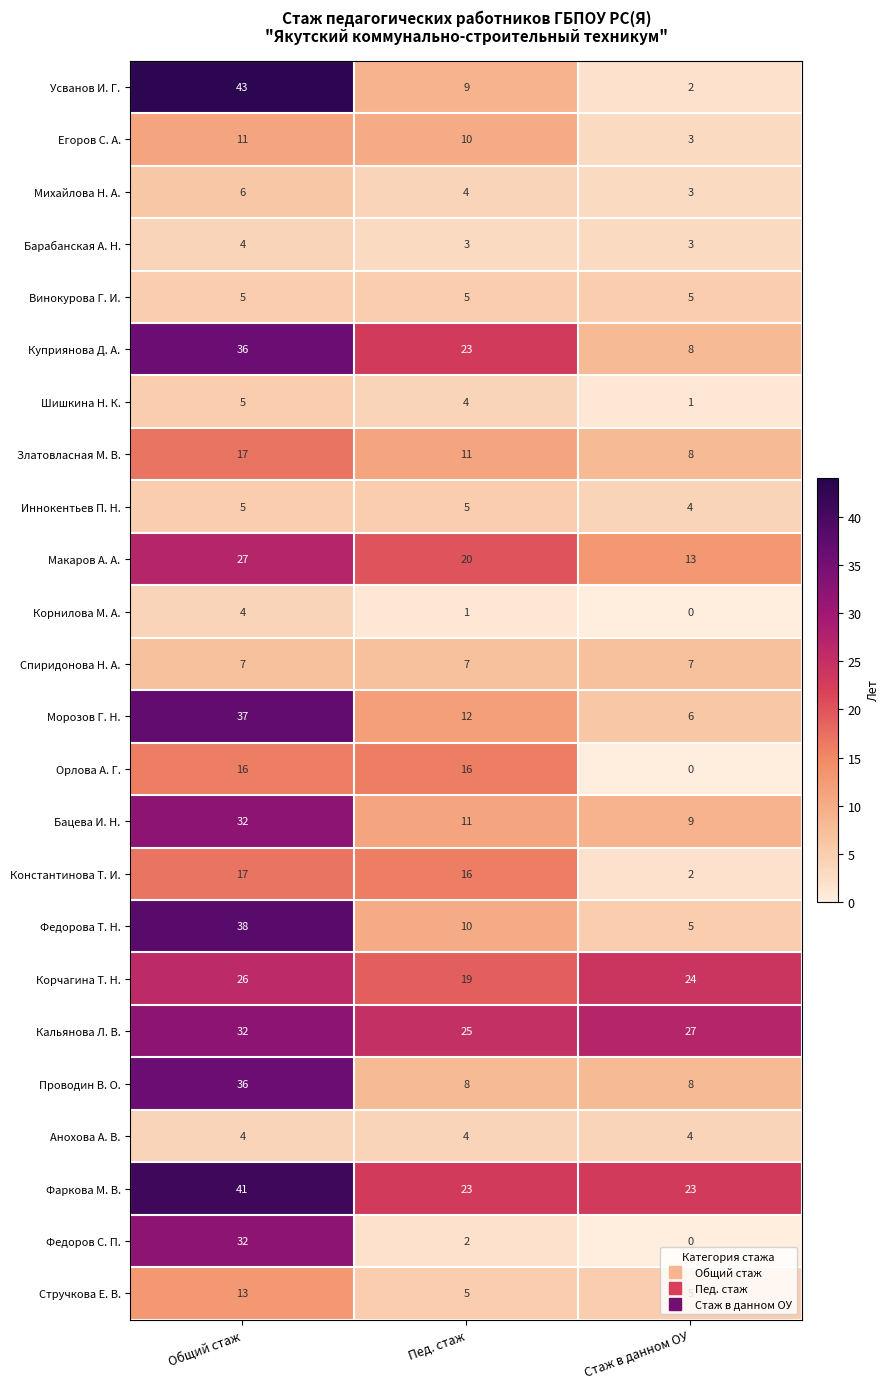

What is the minimum value for Стручкова Е. В.?

5